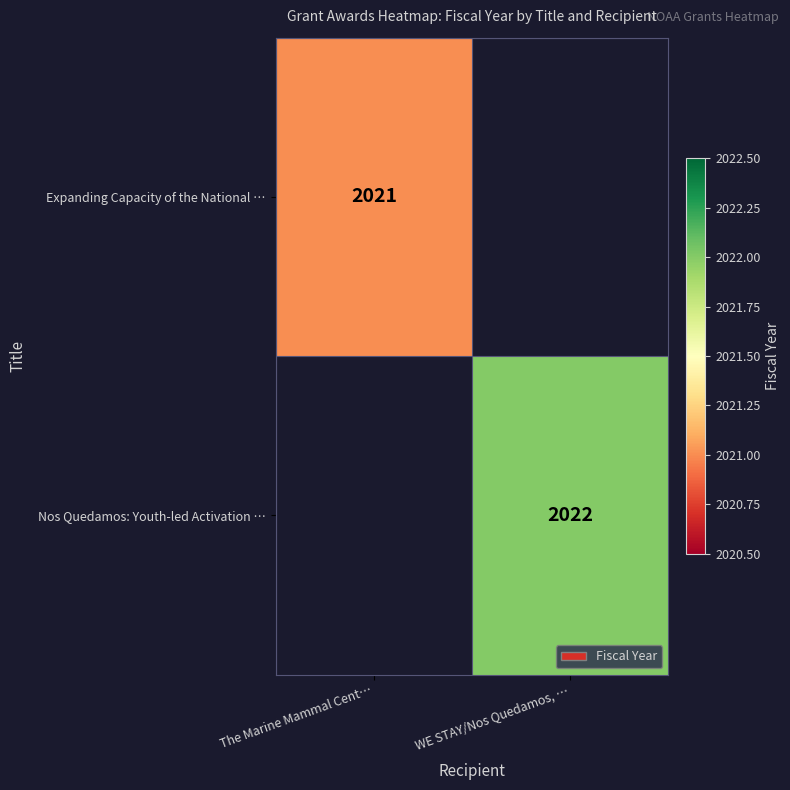

Which has a higher value, The Marine Mammal Cent… or WE STAY/Nos Quedamos, …?

WE STAY/Nos Quedamos, …